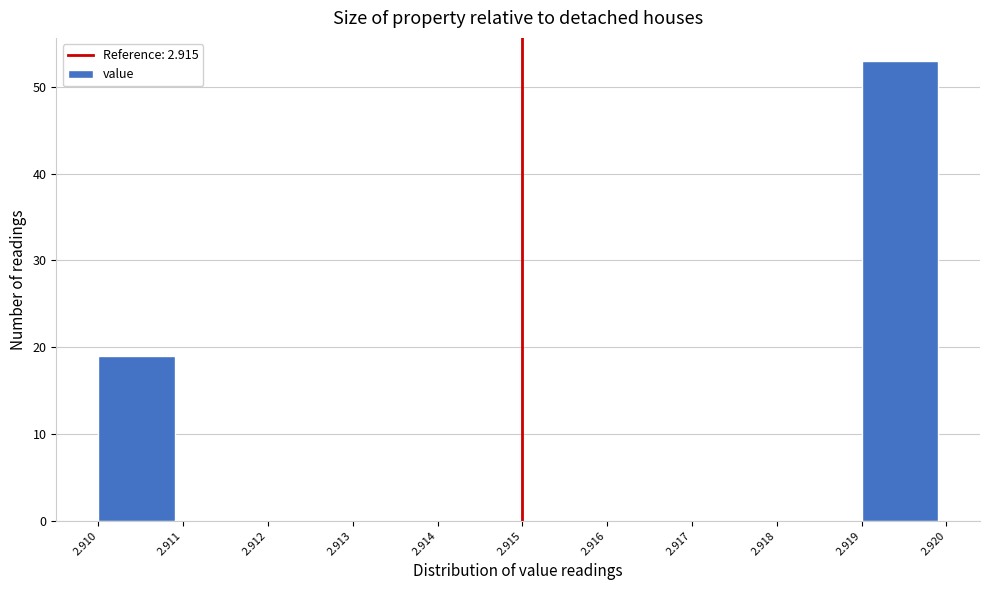

What is the height of the bar covering 2.910 to 2.911 on the x-axis? The values are not printed on the chart, so give them approximately, as read against the axis.

19